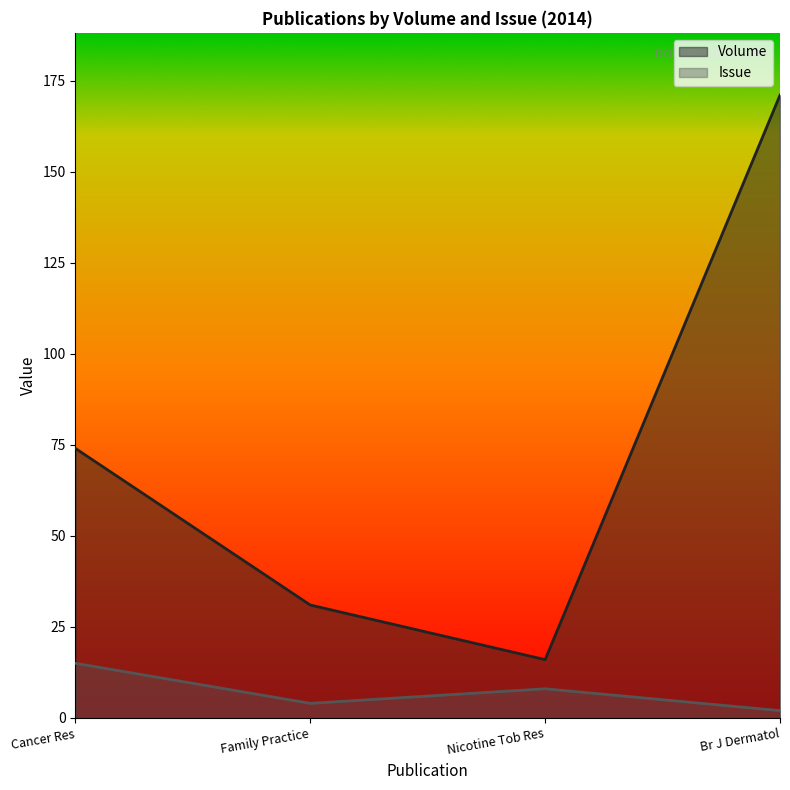

What is the difference between the Issue values at Cancer Res and Nicotine Tob Res?

7